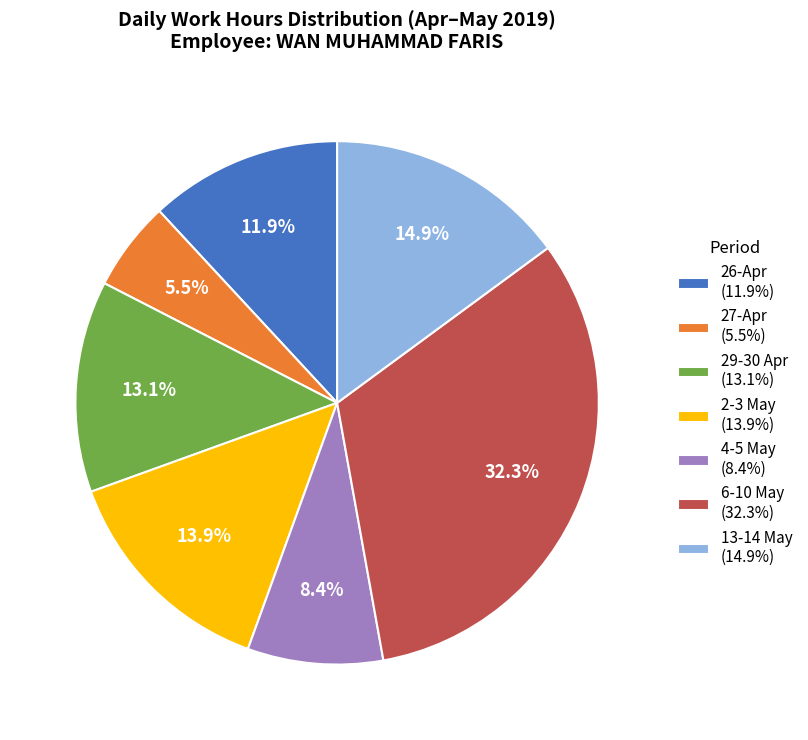

How much of the chart is everything except 27-Apr (5.5%)?

94.5%